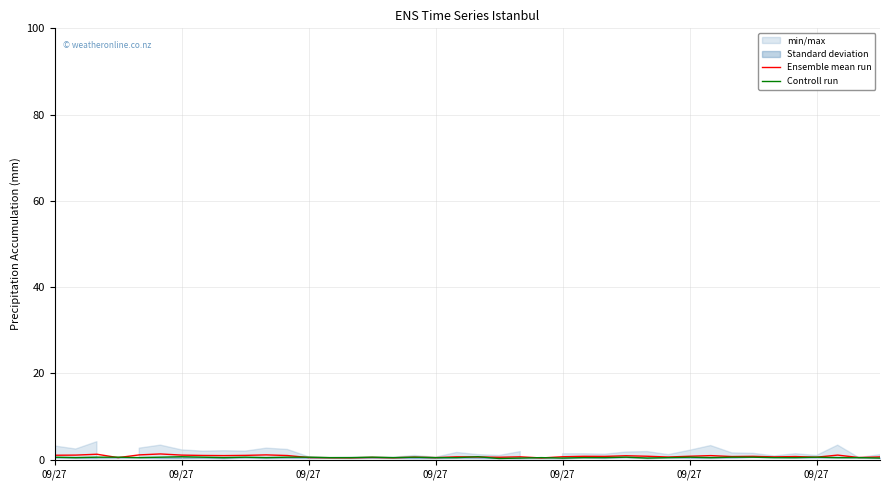

Which series has the largest total across all categories?

Ensemble mean run